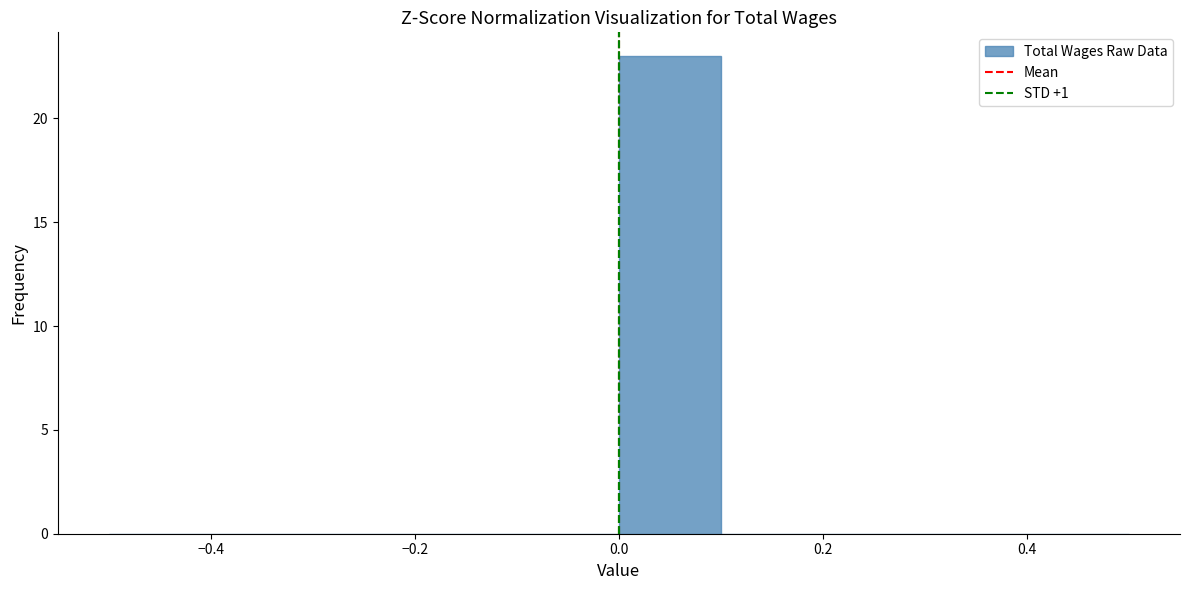

How tall is the bar that spans 0.0 to 0.1 on the x-axis? The values are not printed on the chart, so give them approximately, as read against the axis.

23